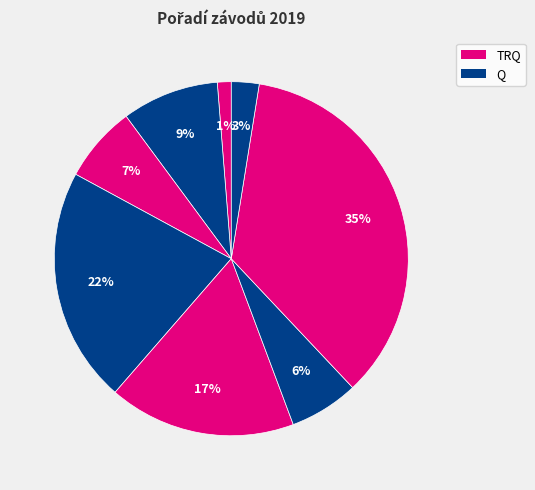

How many segments does this pie chart have?

8